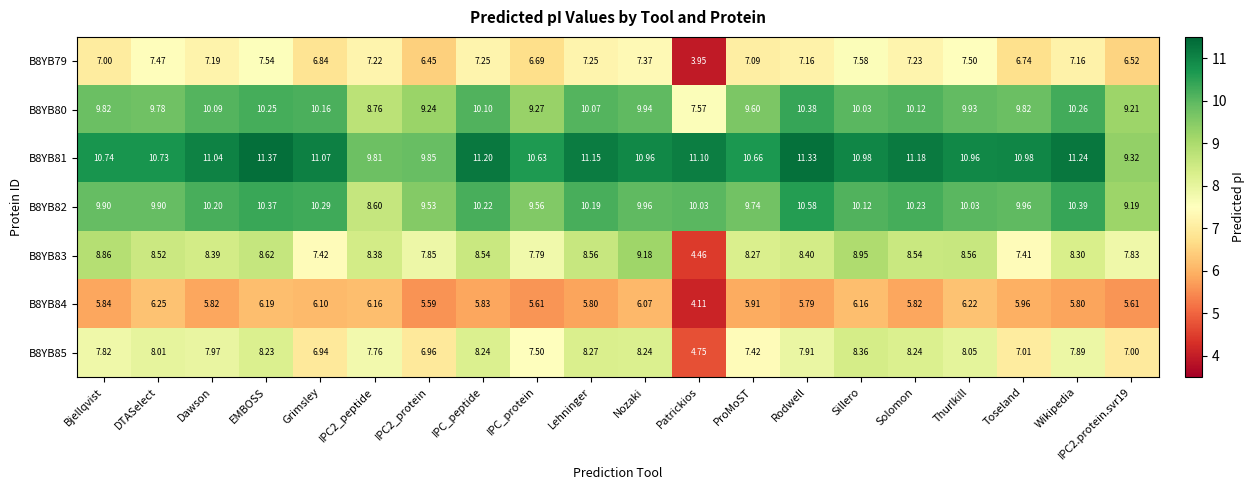

Which category has the lowest value across all series?

Patrickios